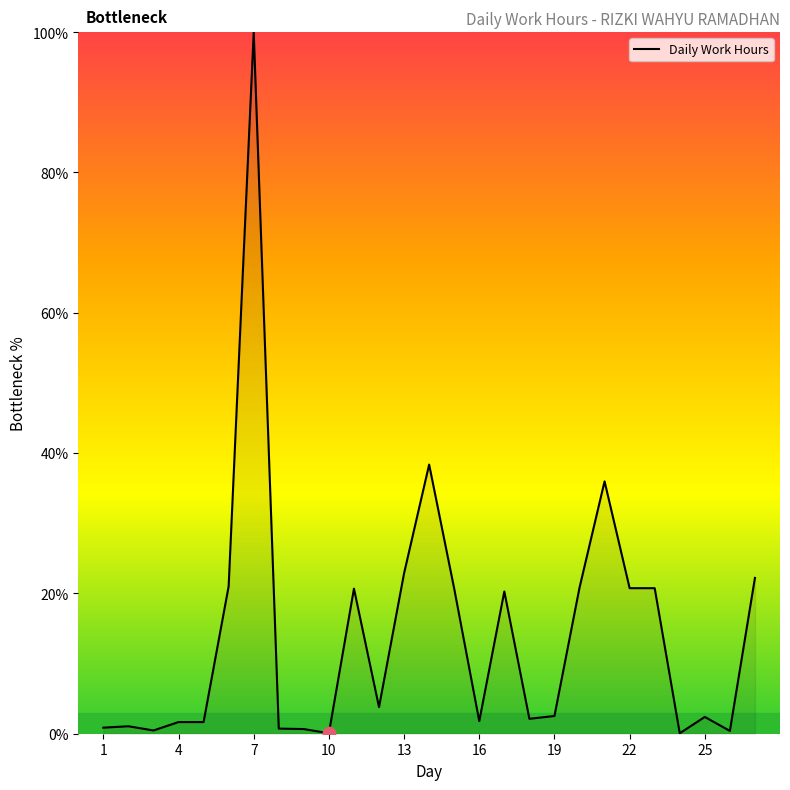

What is the difference between the maximum and minimum values?

99.9